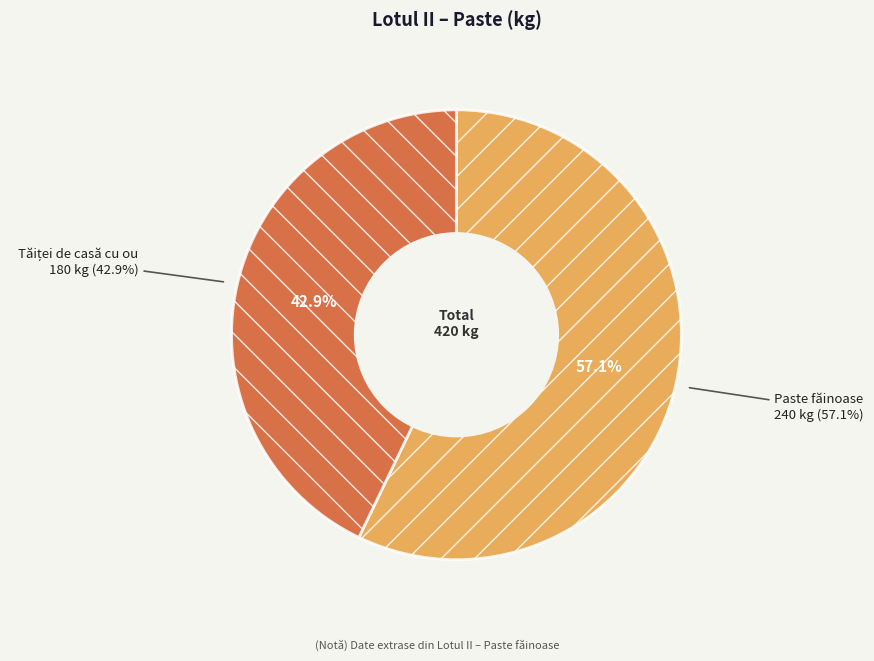

Which category has the smallest portion of the pie?

Tăiței de casă cu ou